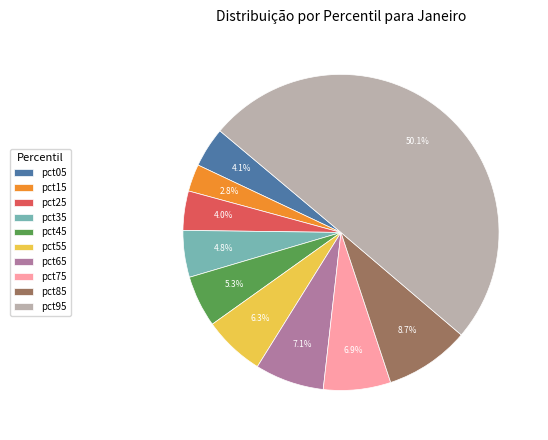

How many slices are in this pie chart?

10